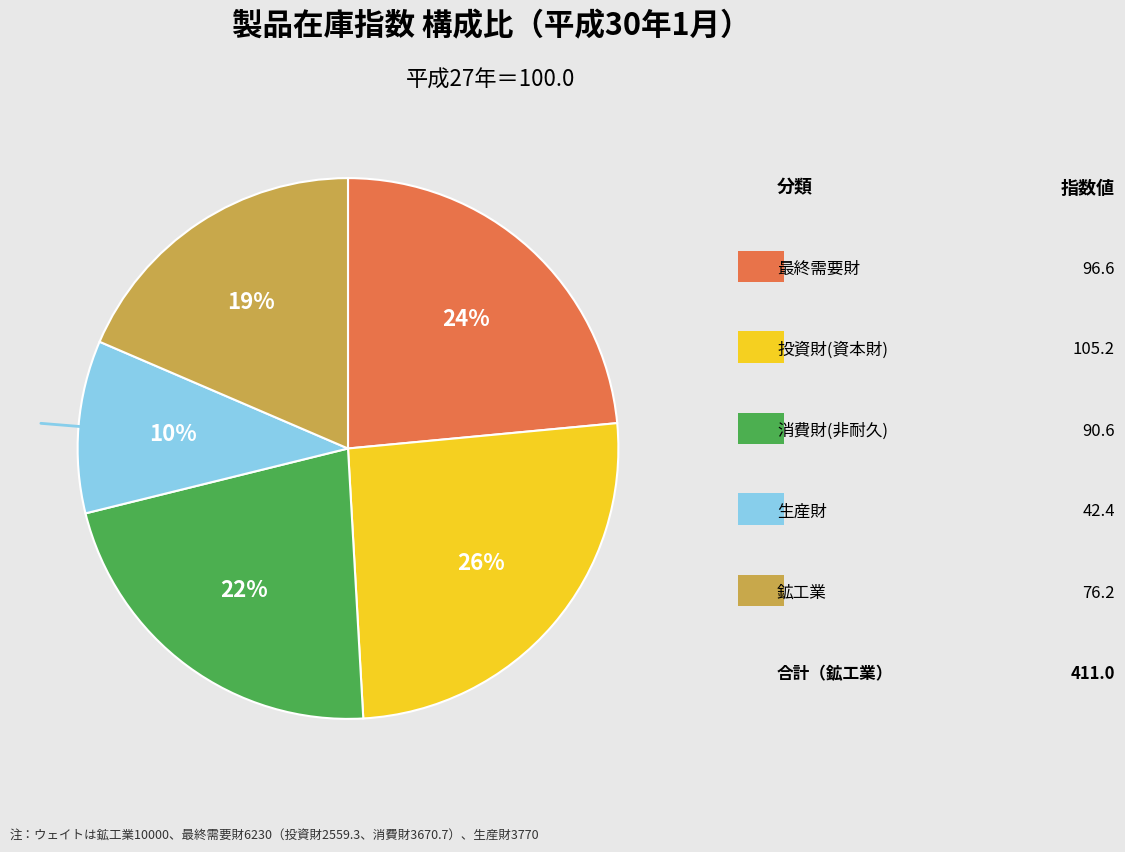

To the nearest percent, what is the average slice percentage?

20%